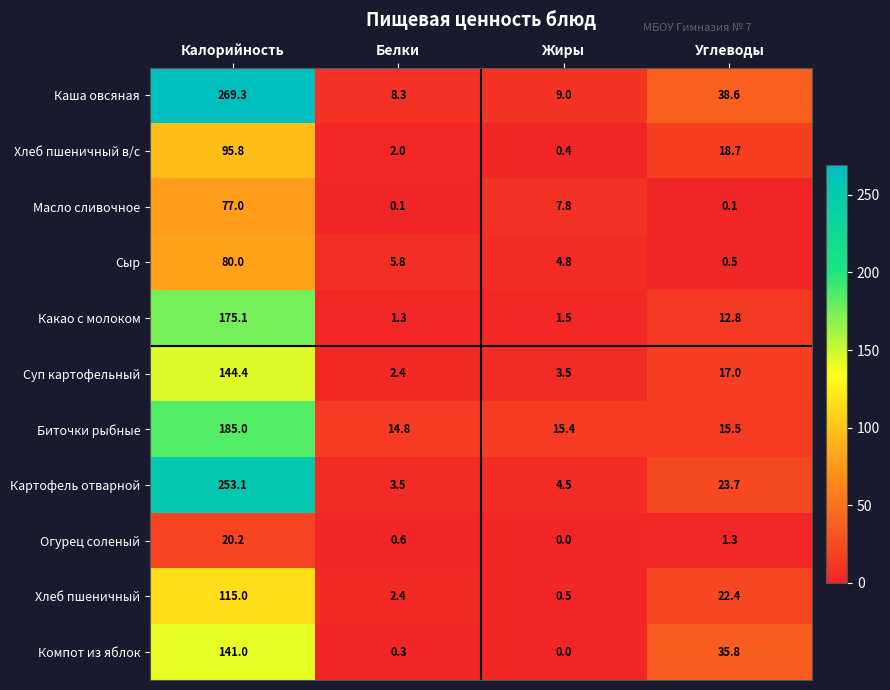

What is the sum of the Огурец соленый values at Углеводы and Белки?

1.9